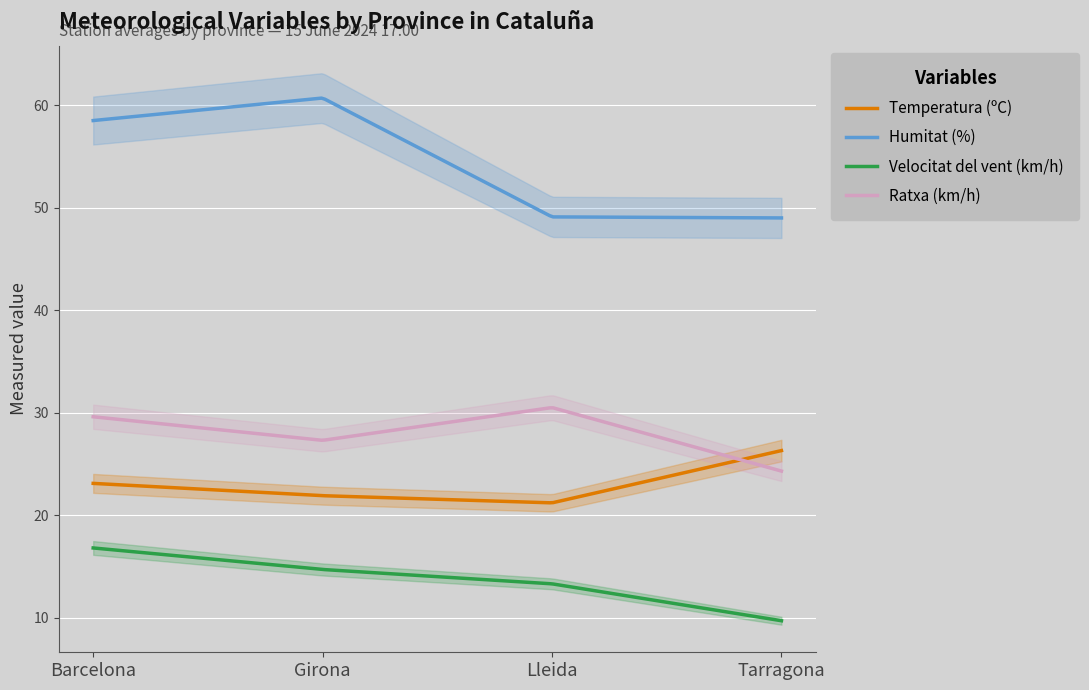

Which category has the lowest value across all series?

Tarragona